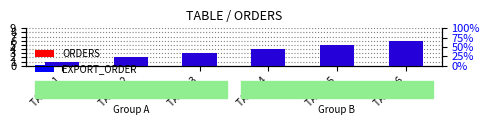

The value of ORDERS at TABLE 3 is 5. True or false?

False